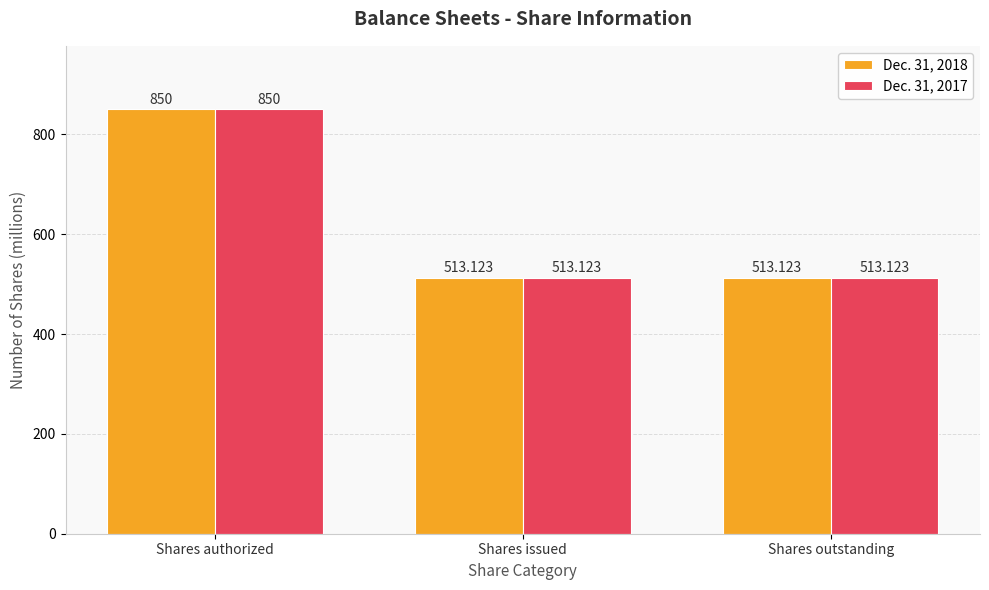

True or false: Dec. 31, 2017 has a value of 358.9 at Shares issued.

False